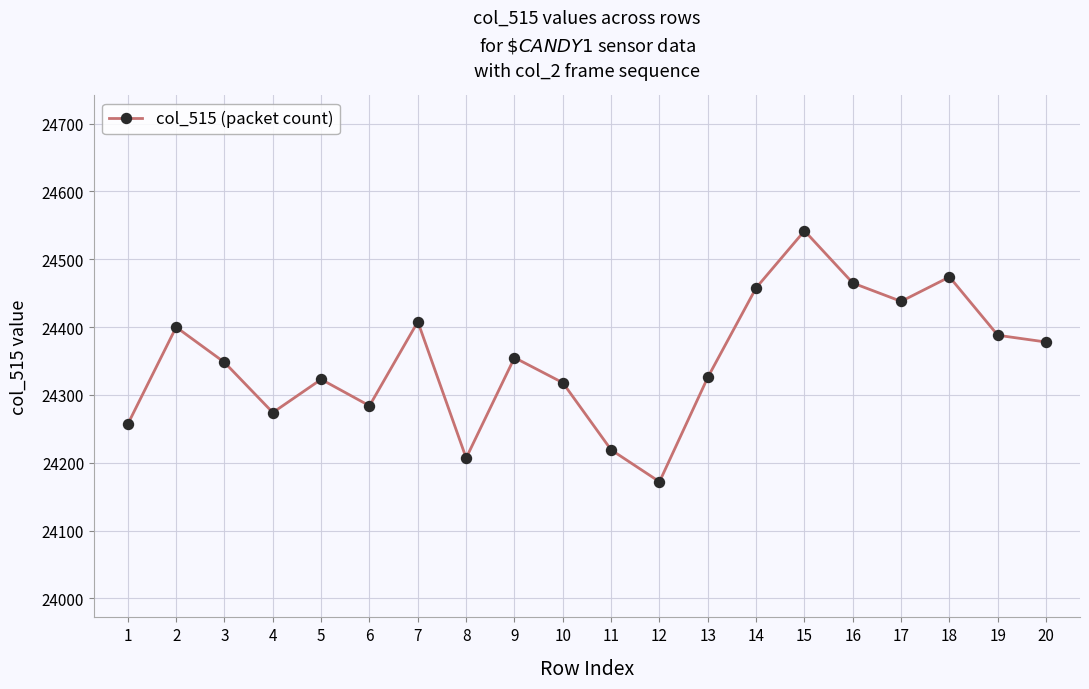

Does the chart have visible grid lines?

Yes